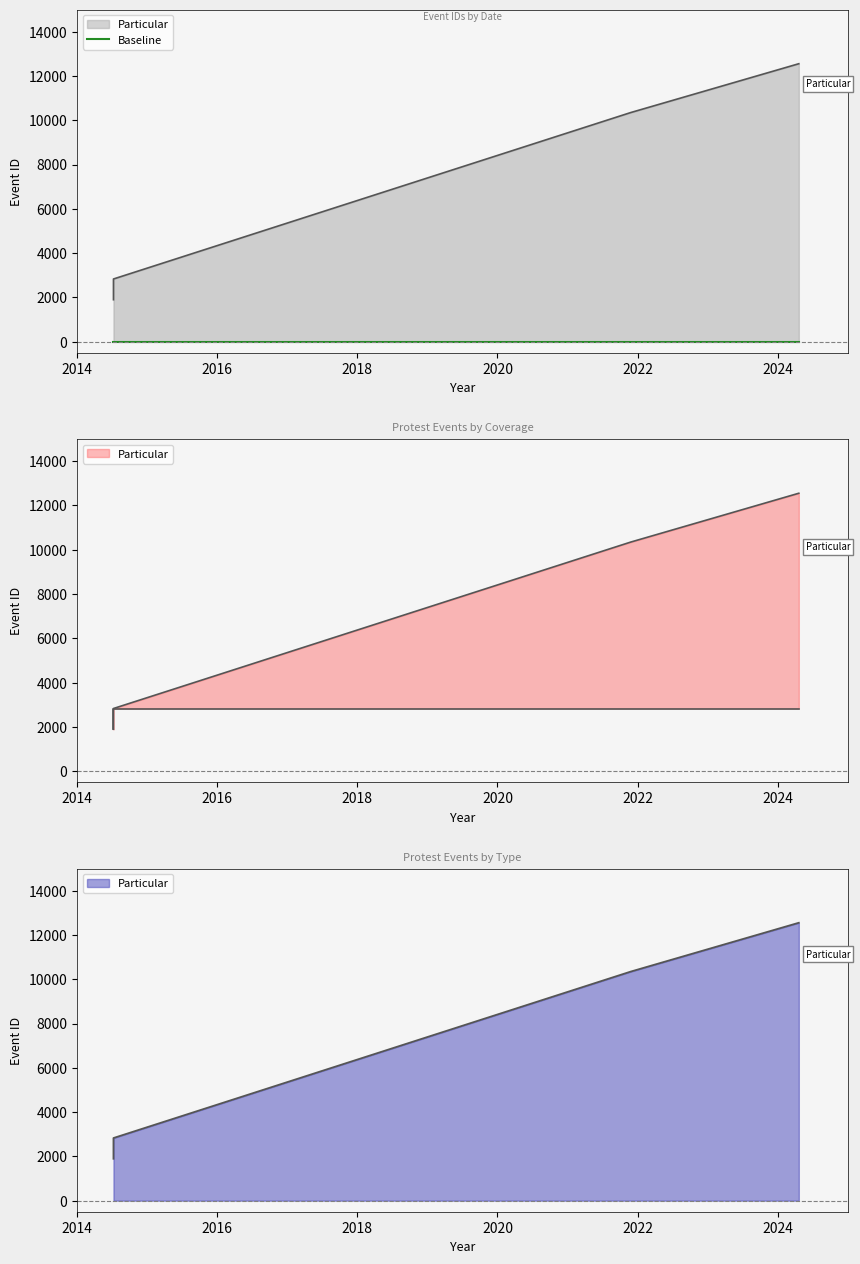

At which label is the value closest to 7223?

2021-11-26